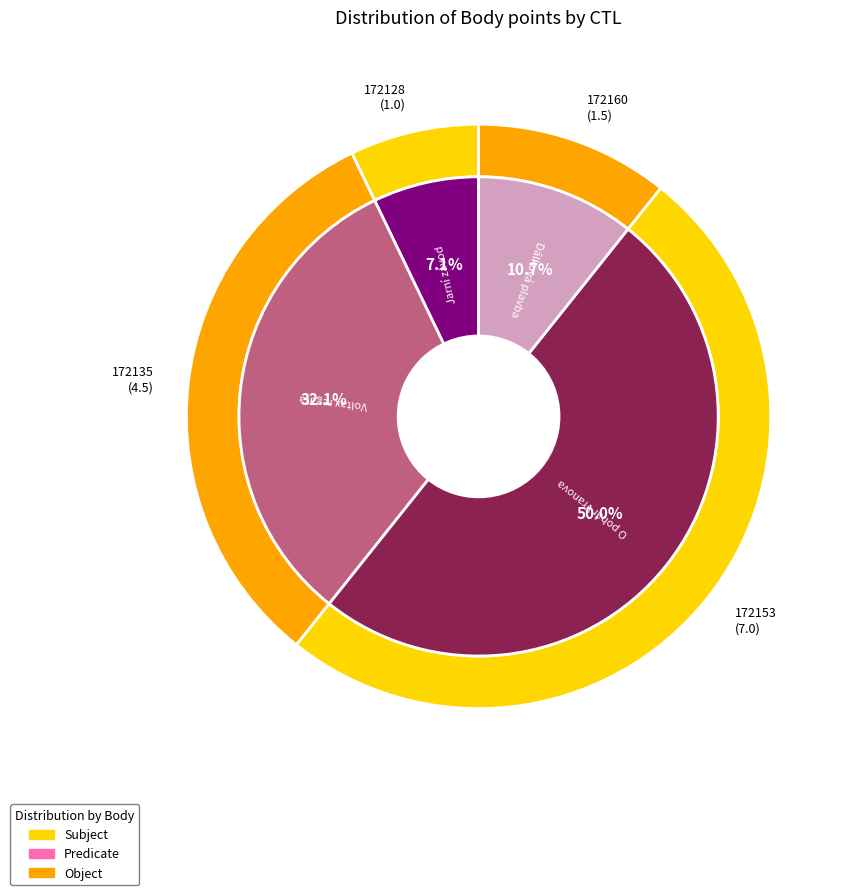

What percentage is the 172160 slice, to the nearest percent?

11%